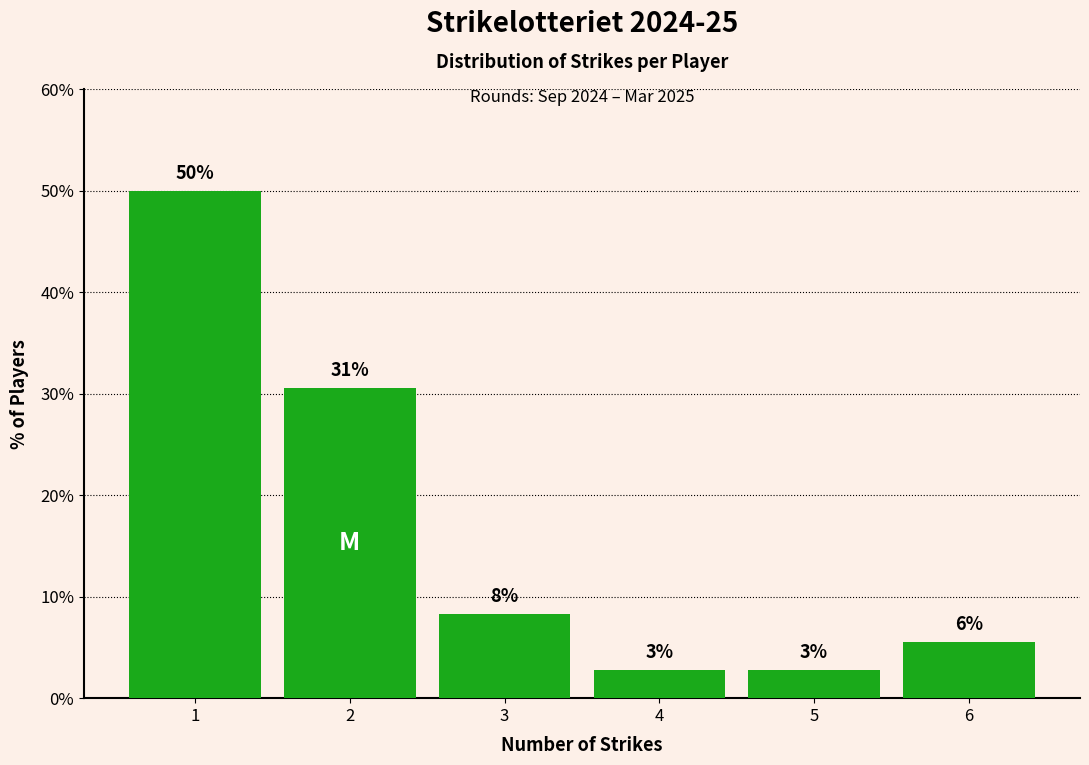

Does the chart contain any negative values?

No